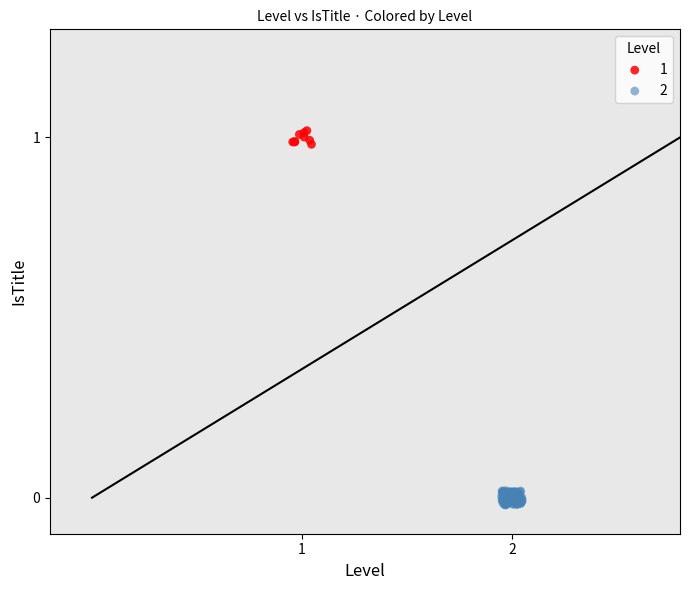

What are all the series names shown in the legend?

1, 2